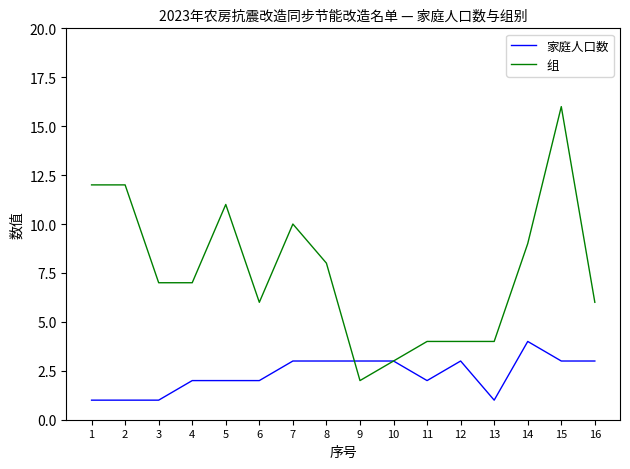

How many lines are shown in the chart?

2